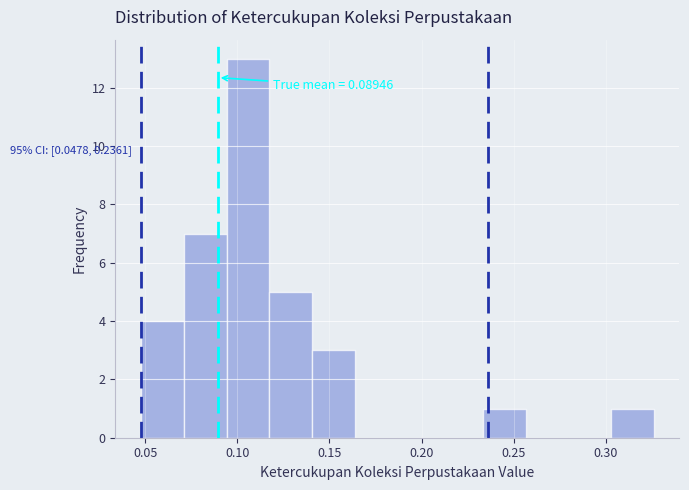

Which range on the x-axis has the tallest bar?

0.095 to 0.115